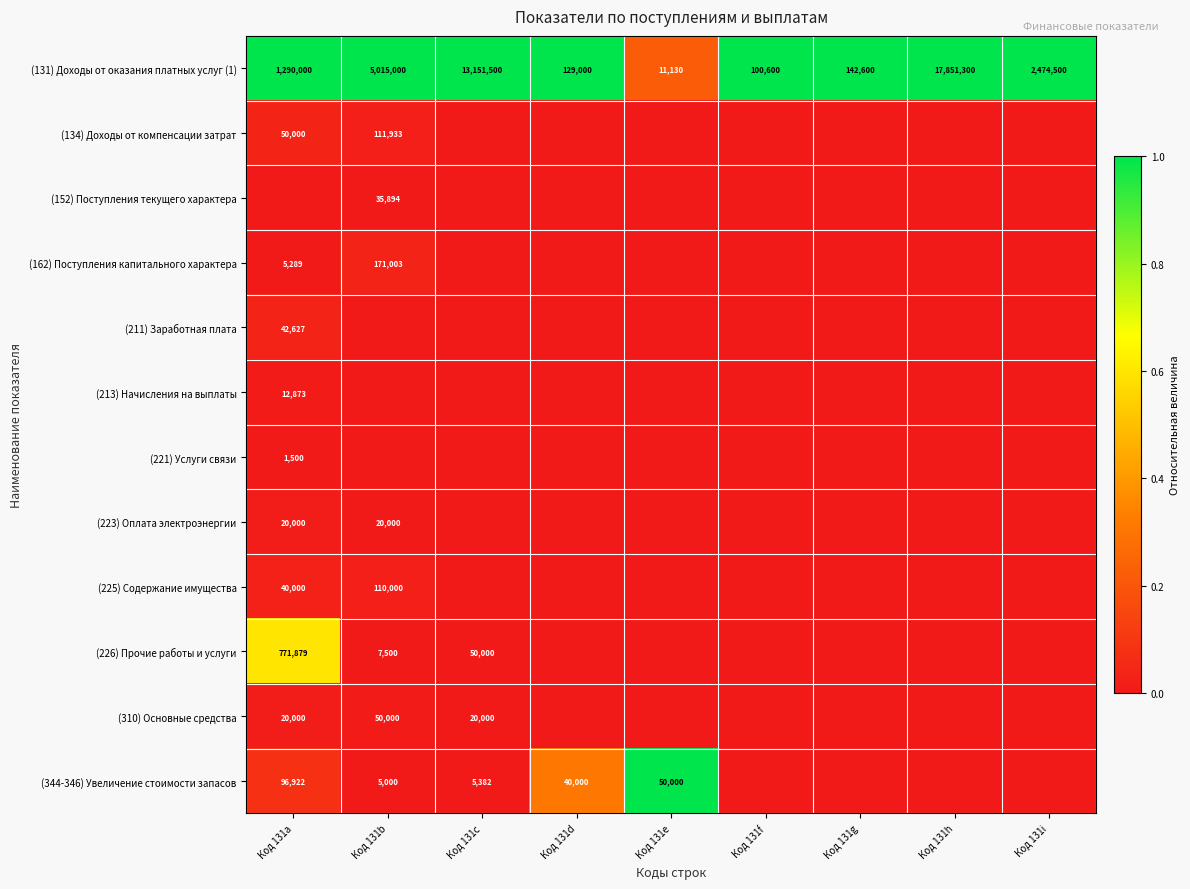

At which label is (131) Доходы от оказания платных услуг (1) closest to 8931215?

Код 131b